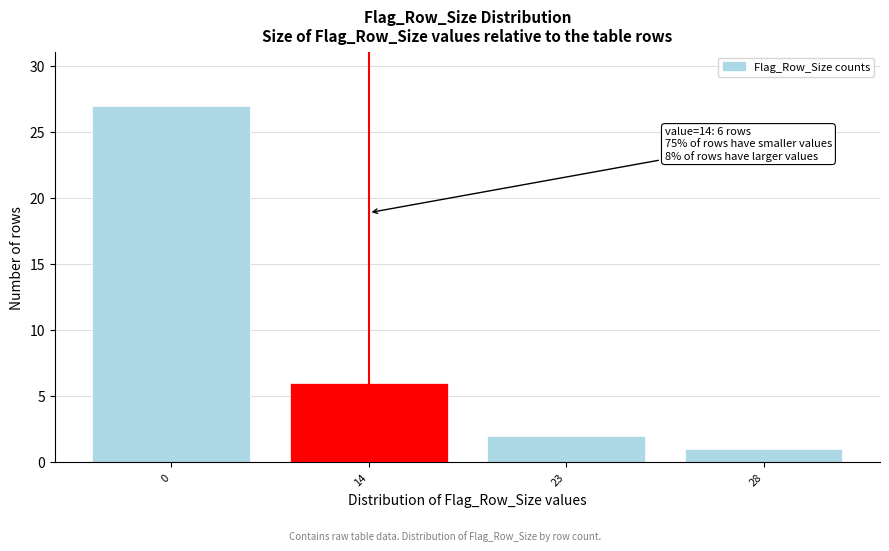

Reading right to left, list all the values displayed in this chart.

1	2	6	27